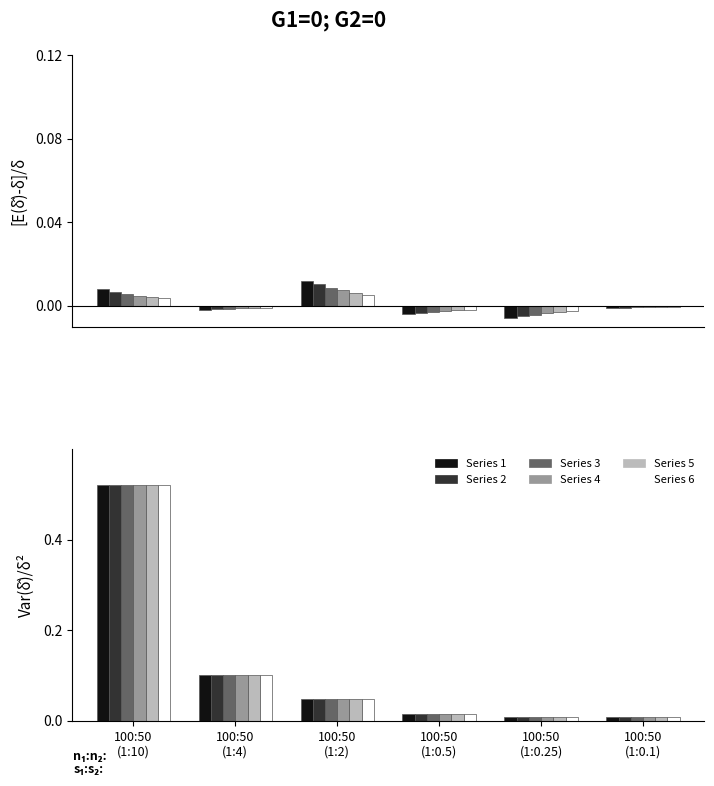

Rank the series by their maximum value, from lowest to highest.

Series 1, Series 2, Series 3, Series 4, Series 5, Series 6